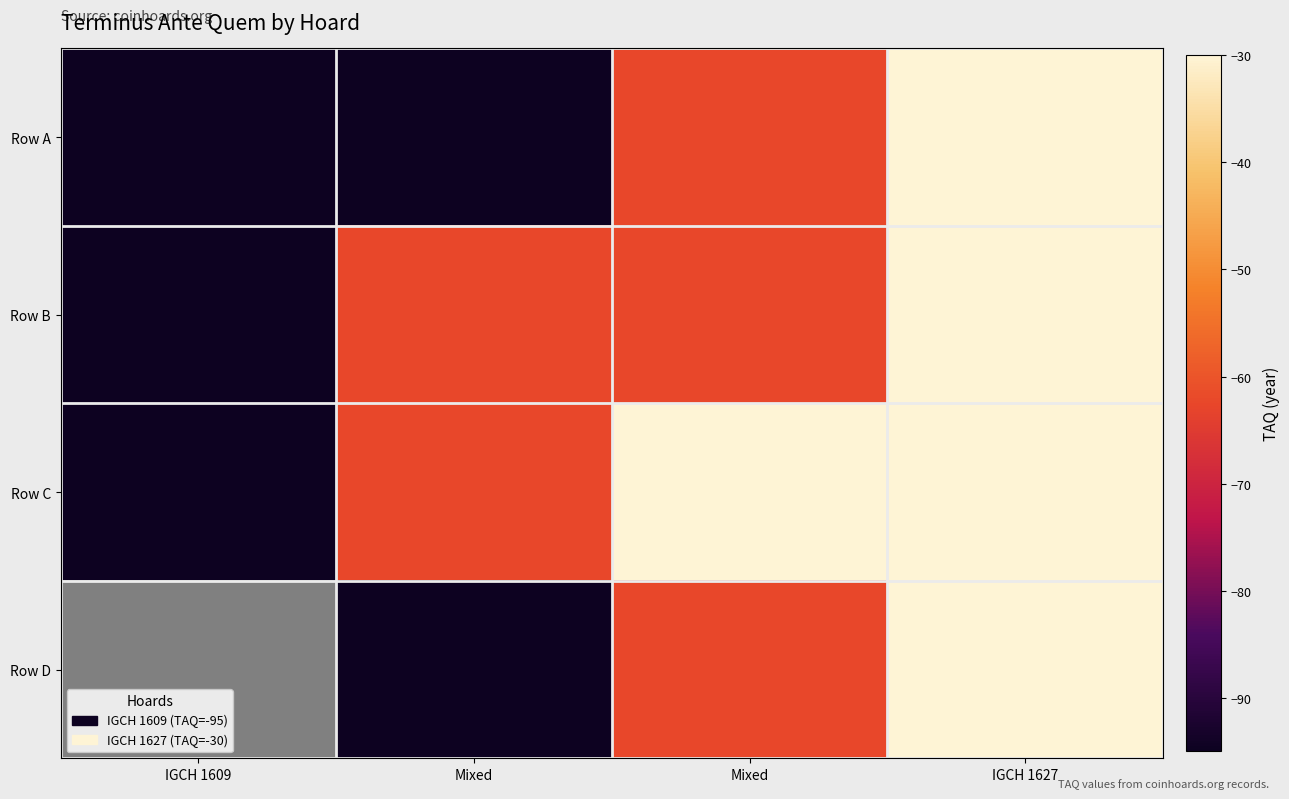

At which category does the chart reach its minimum across all series?

IGCH 1609